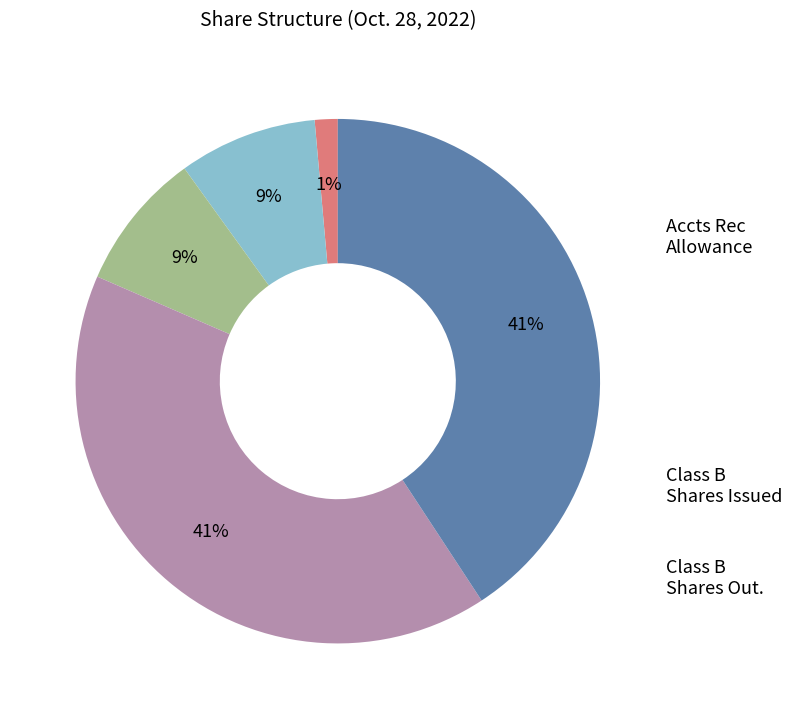

Is there a majority slice in this chart?

No